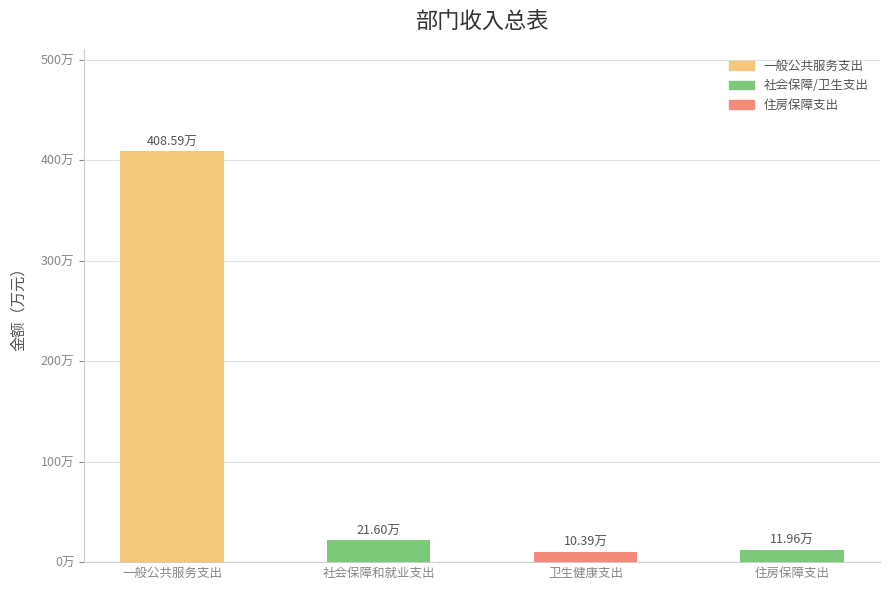

List the labels in order of 总计 value, largest first.

一般公共服务支出, 社会保障和就业支出, 住房保障支出, 卫生健康支出